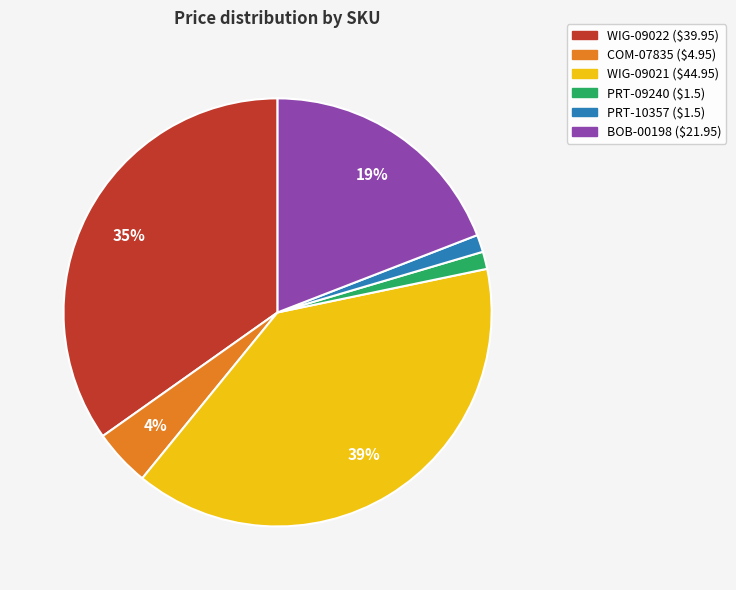

Between COM-07835 and PRT-10357, which is larger?

COM-07835